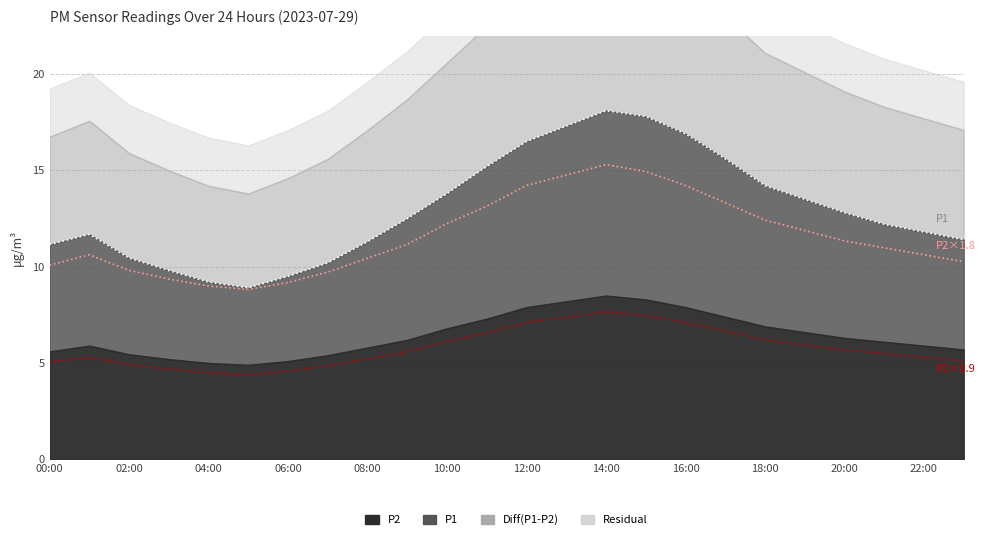

True or false: P2 and P1 cross at least once.

False